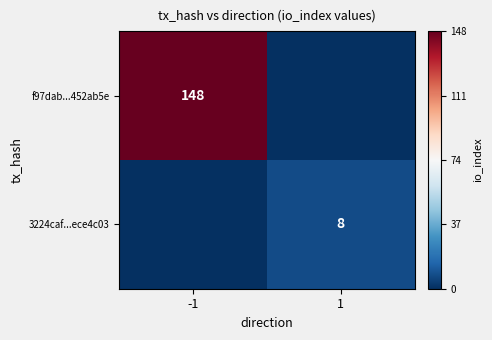

Which has a higher value, 1 or -1?

-1